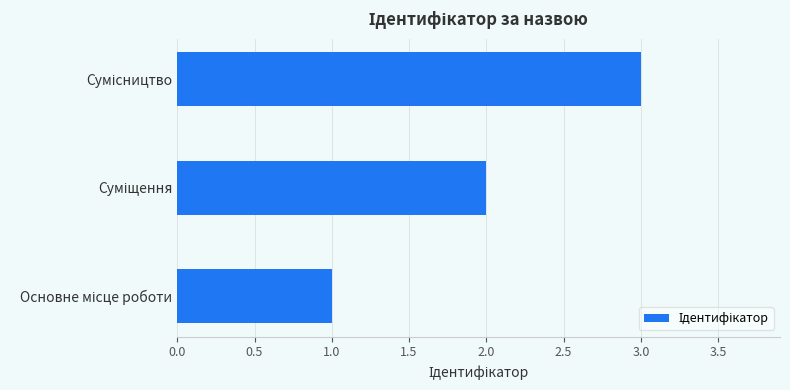

What is the sum of all values?

6